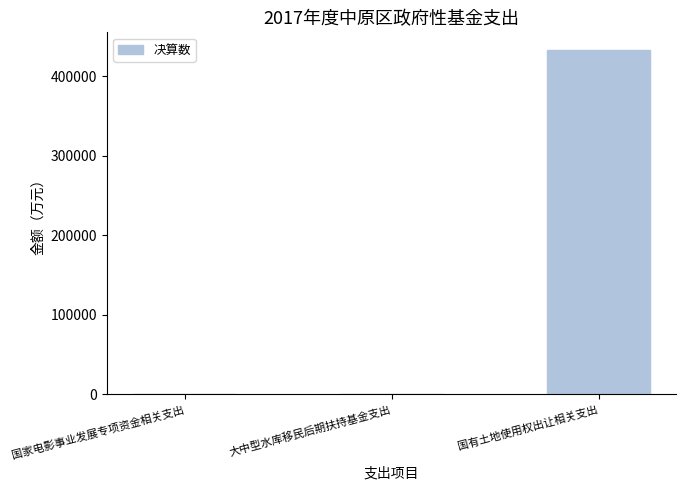

Between 国家电影事业发展专项资金相关支出 and 国有土地使用权出让相关支出, which is larger?

国有土地使用权出让相关支出